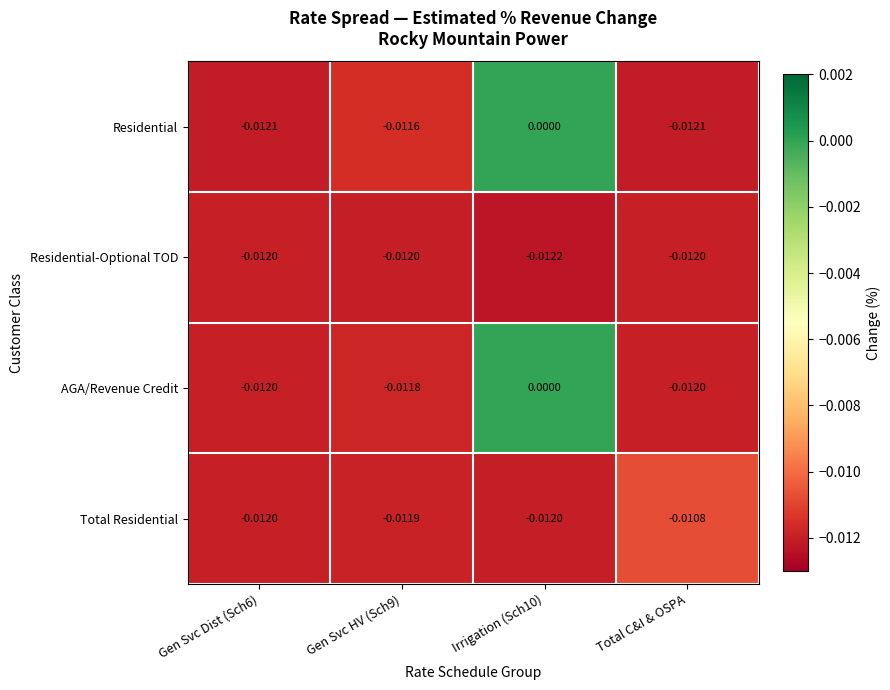

How many categories are shown in the chart?

4